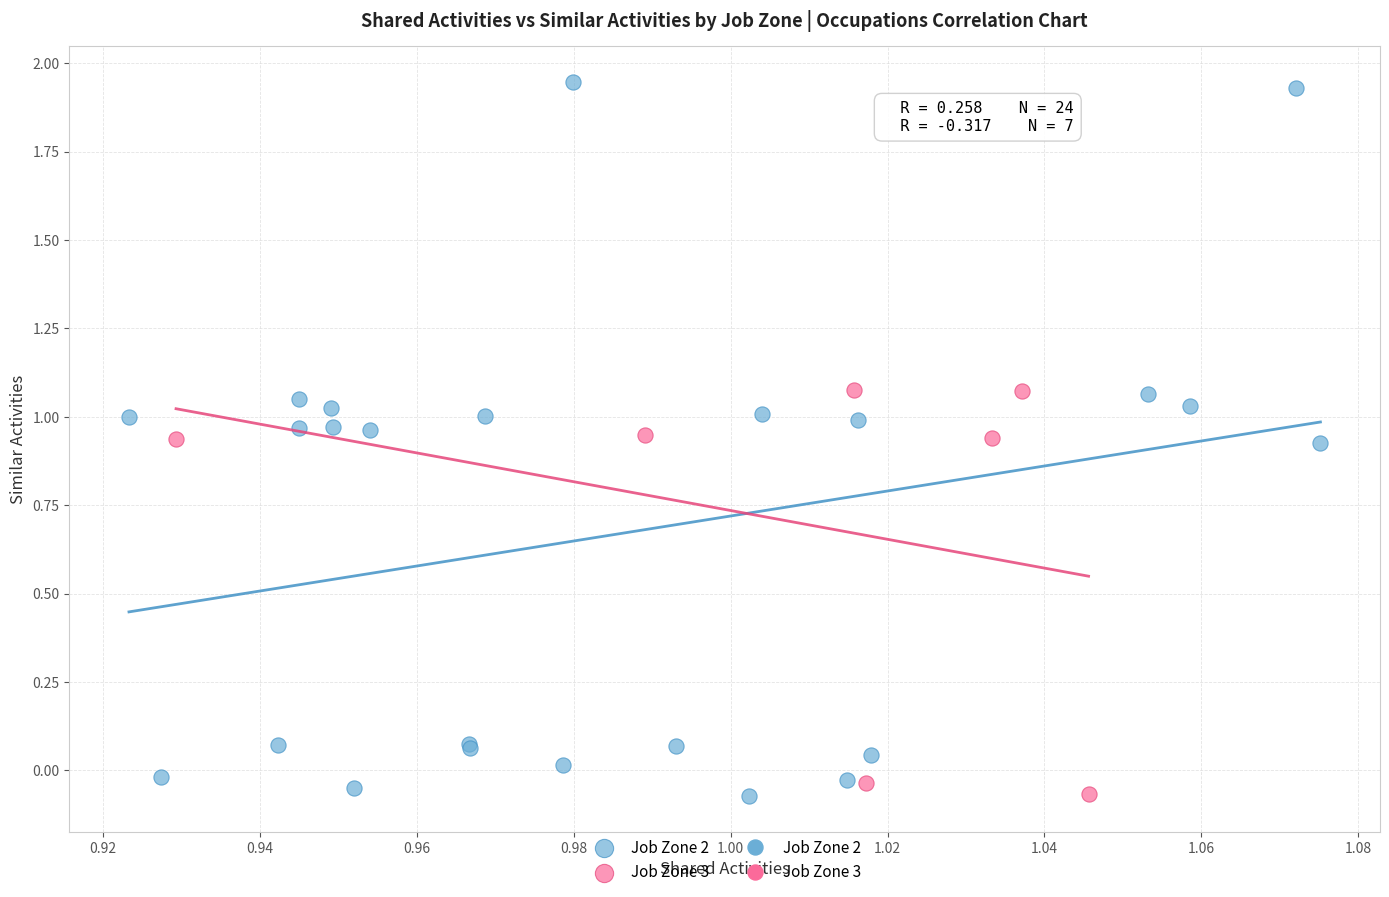

Which series contains the highest Y value?

Job Zone 2